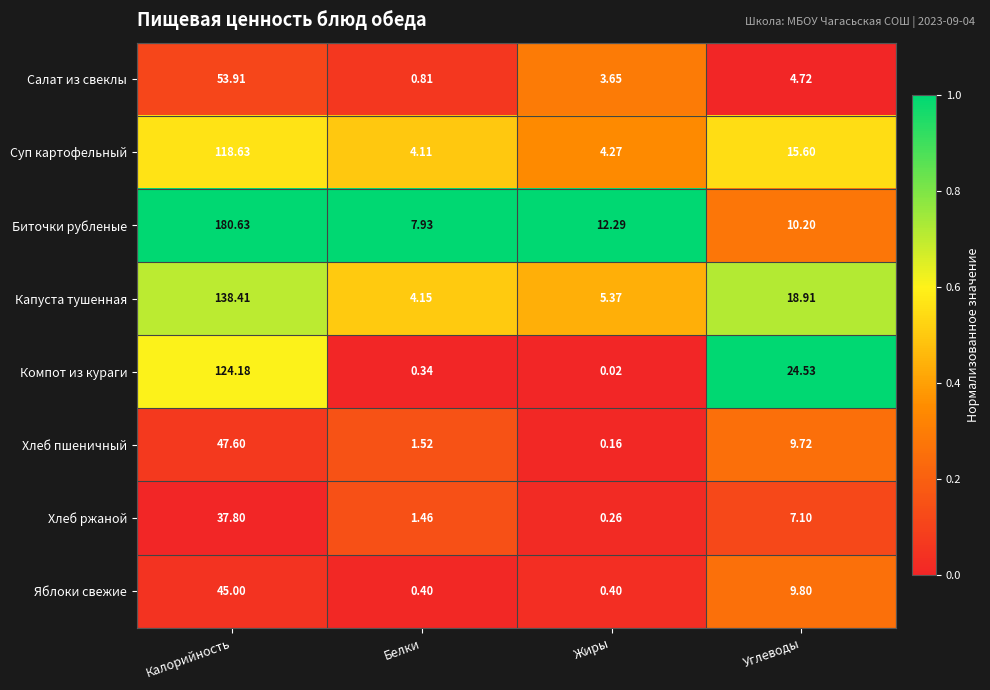

Which category has the highest value across all series?

Калорийность